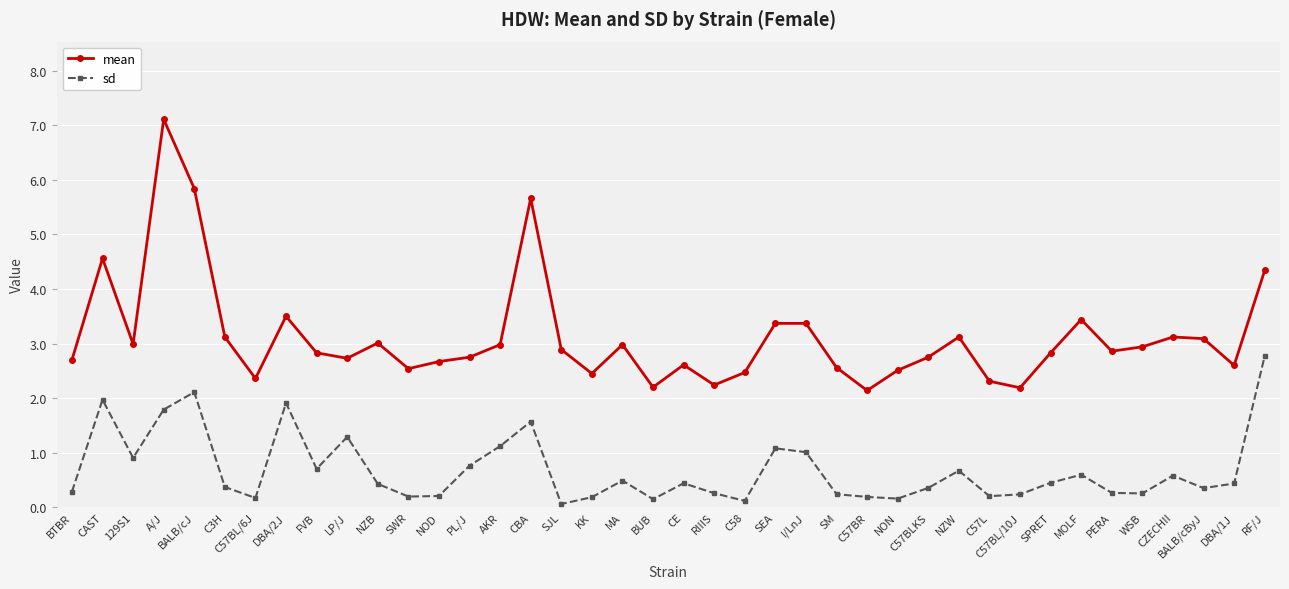

What is the greatest value displayed?

7.1